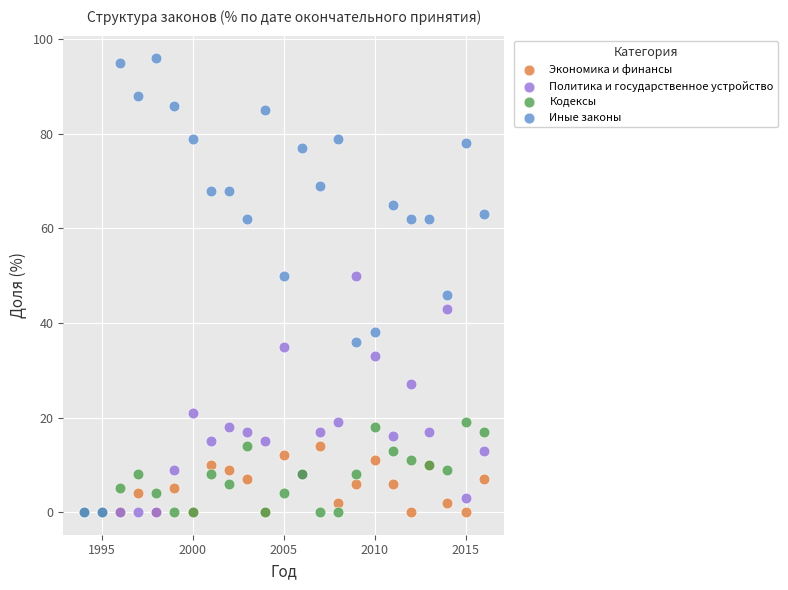

What are all the series names shown in the legend?

Экономика и финансы, Политика и государственное устройство, Кодексы, Иные законы